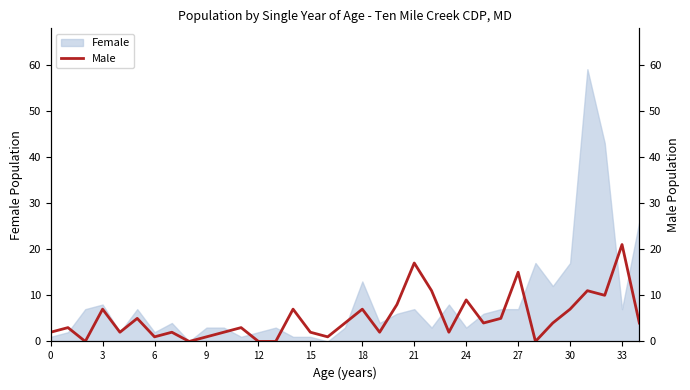

Reading left to right, list all the values displayed in this chart.

2	3	0	7	2	5	1	2	0	1	2	3	0	0	7	2	1	4	7	2	8	17	11	2	9	4	5	15	0	4	7	11	10	21	4